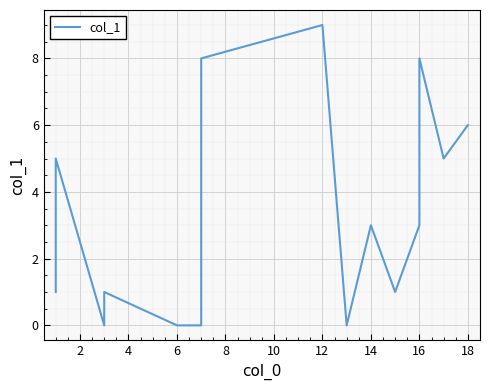

Reading left to right, extract all data points from this chart.

1	5	0	1	0	0	1	8	9	0	3	1	3	8	5	6